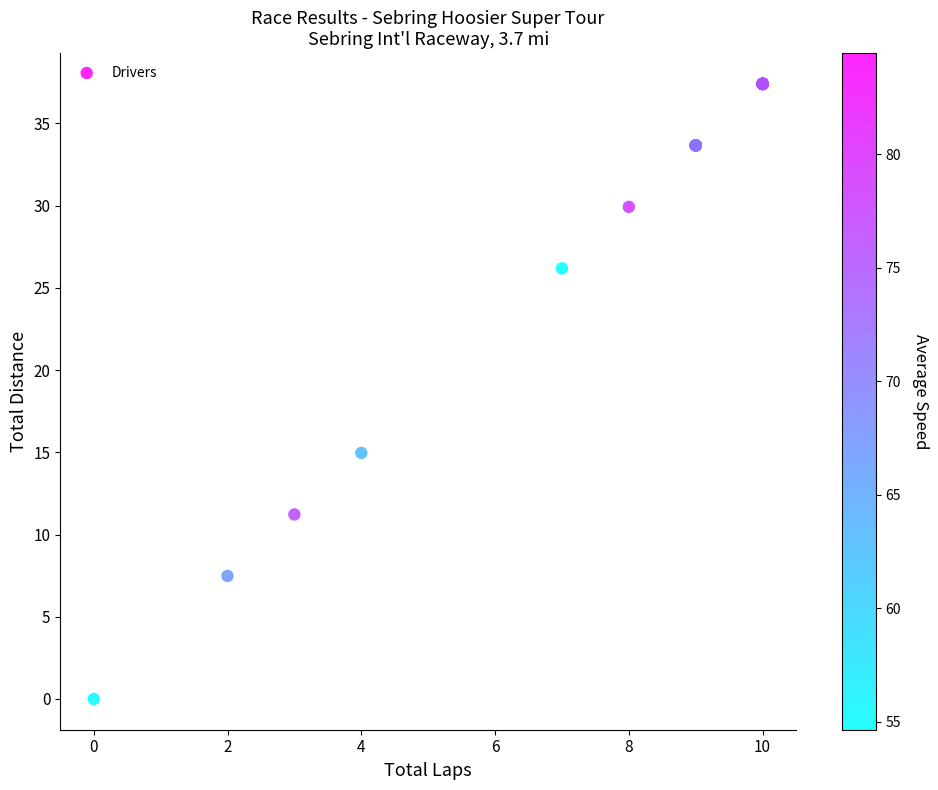

What Y value in the scatter plot is closest to 18?

15.0